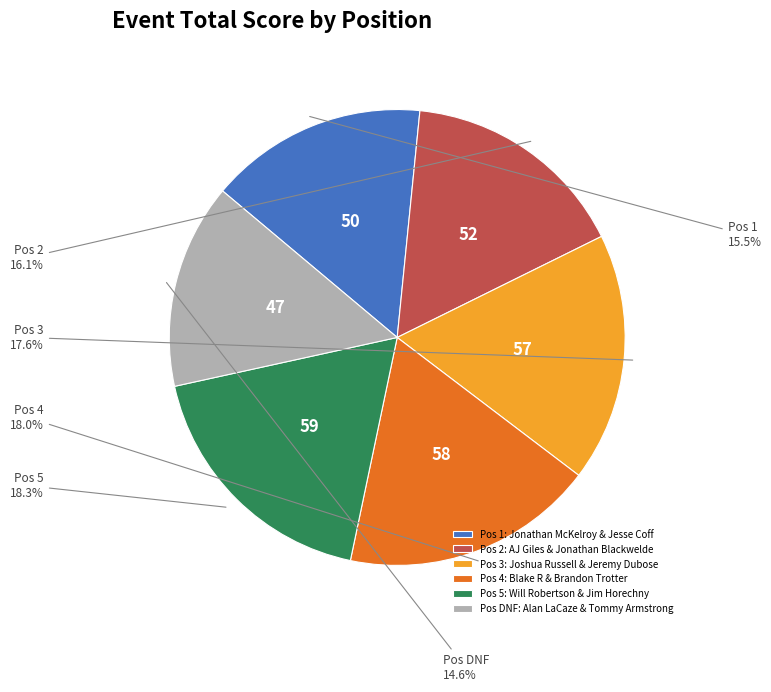

What is the smallest slice in the pie chart?

Pos DNF: Alan LaCaze & Tommy Armstrong